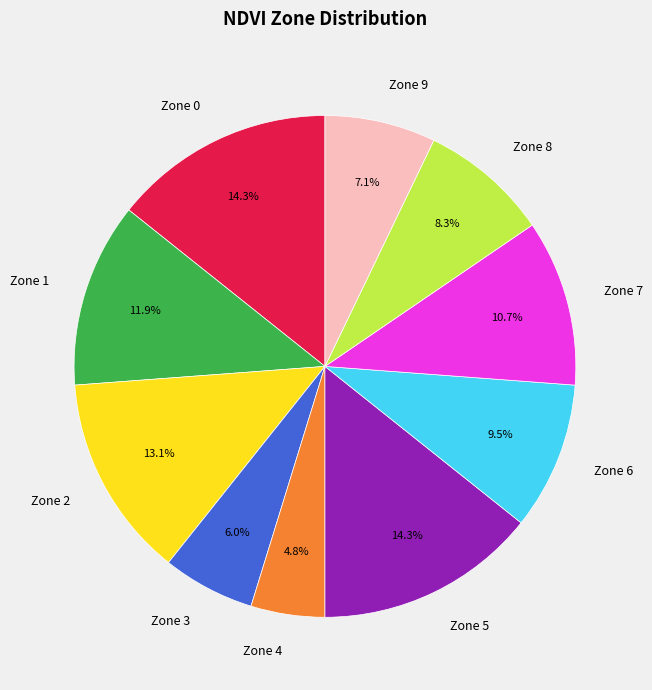

Does any single category account for the majority?

No